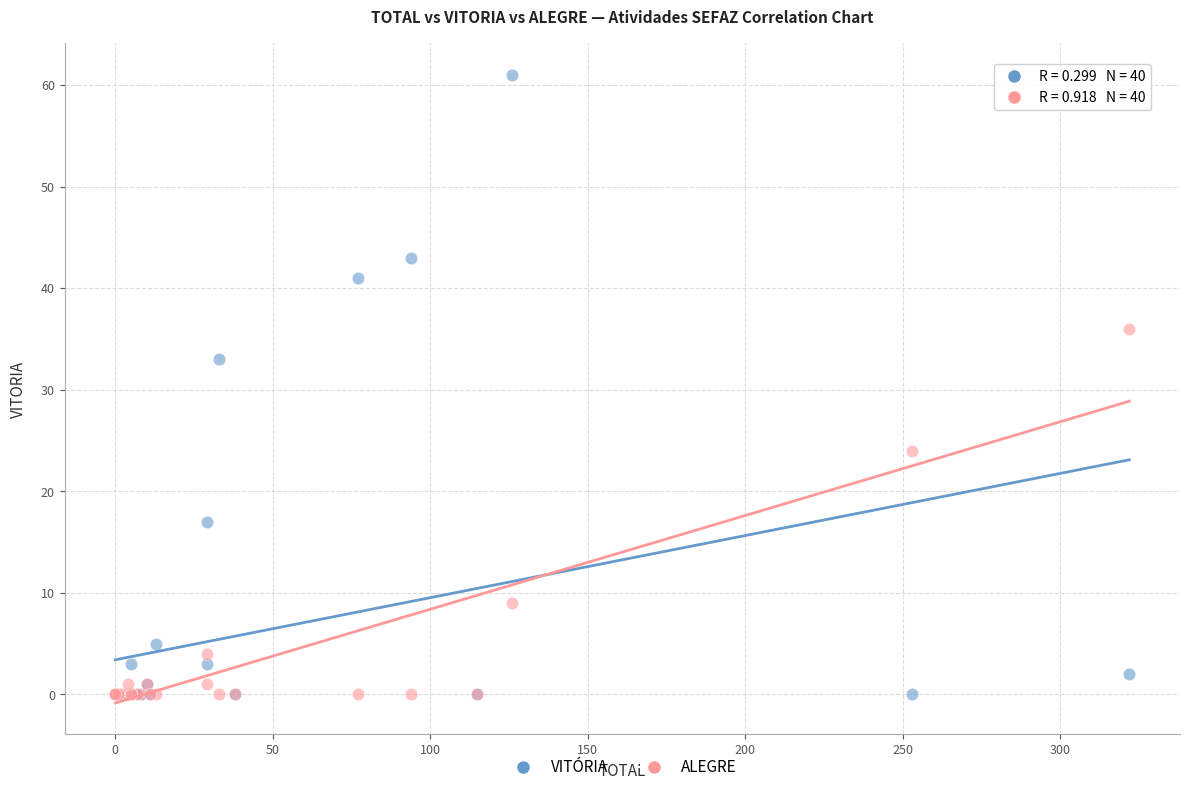

Which series contains the highest Y value?

VITÓRIA